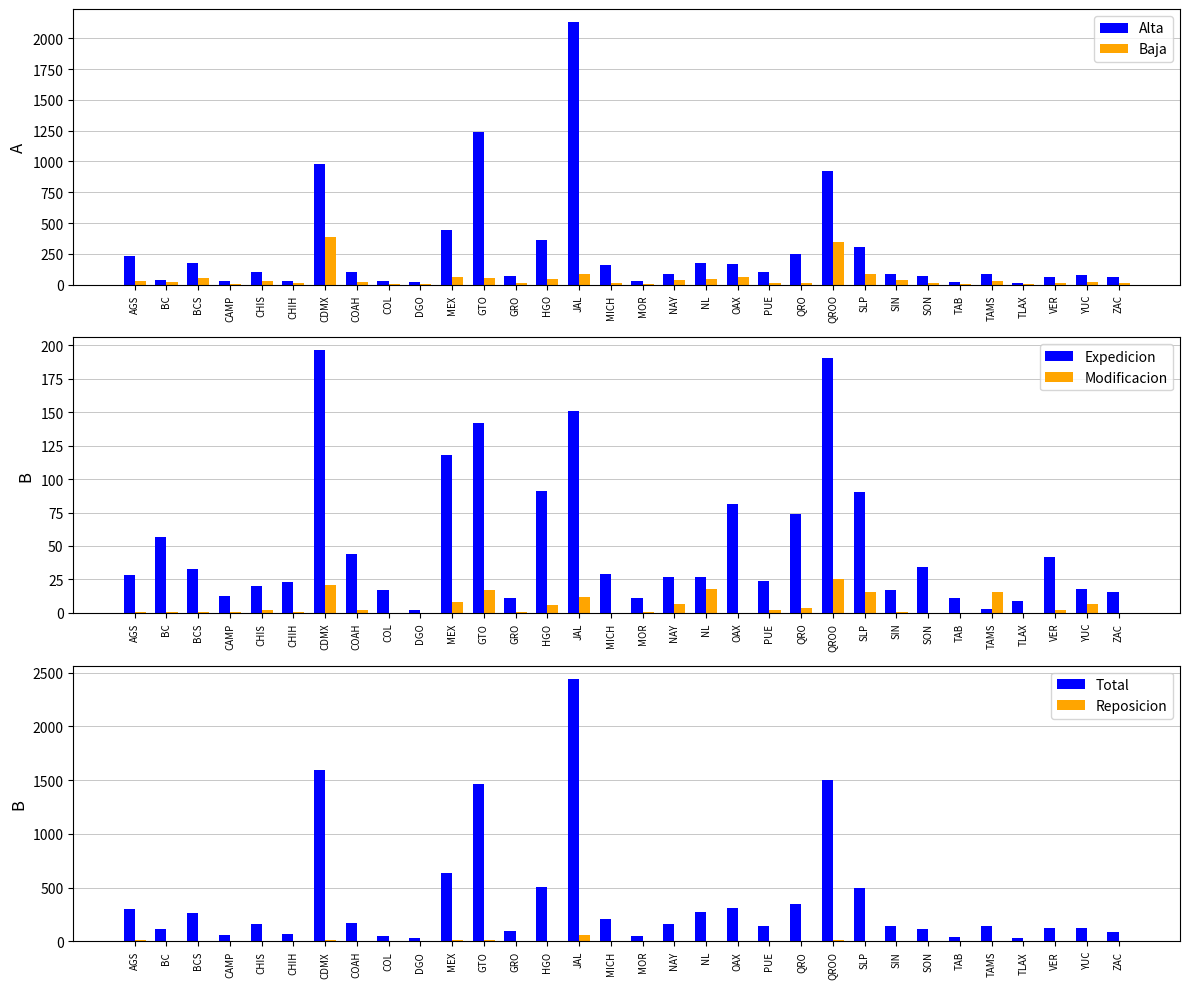

What are all the series names shown in the legend?

Alta, Baja, Expedicion, Modificacion, Total, Reposicion